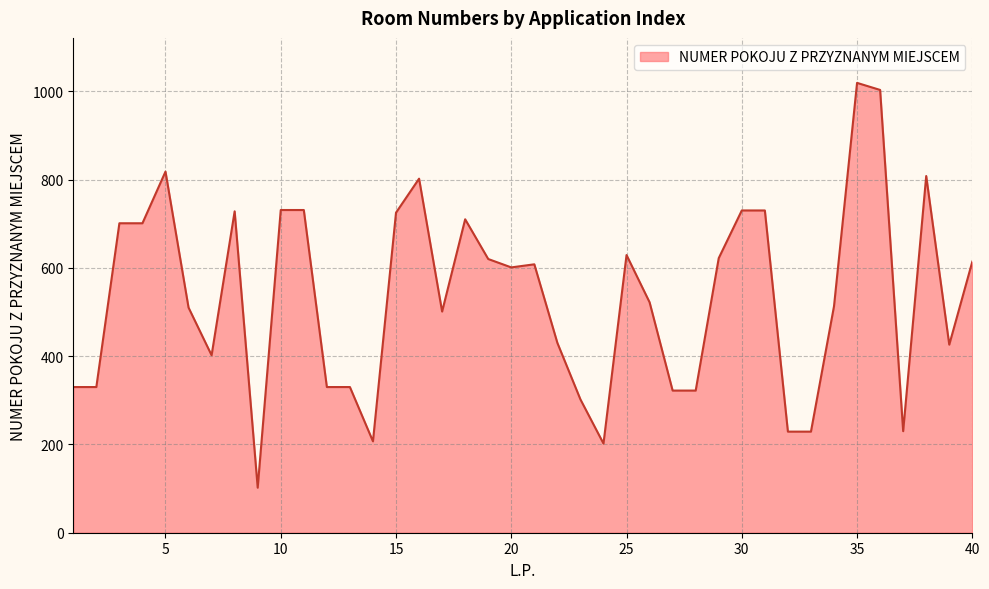

What is the difference between the maximum and minimum values?

917